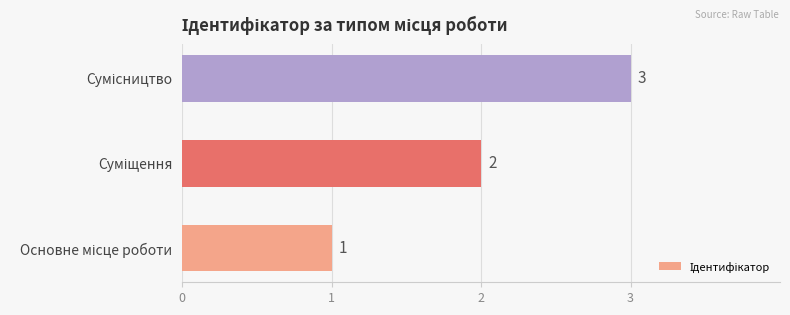

What is the maximum value shown in the chart?

3